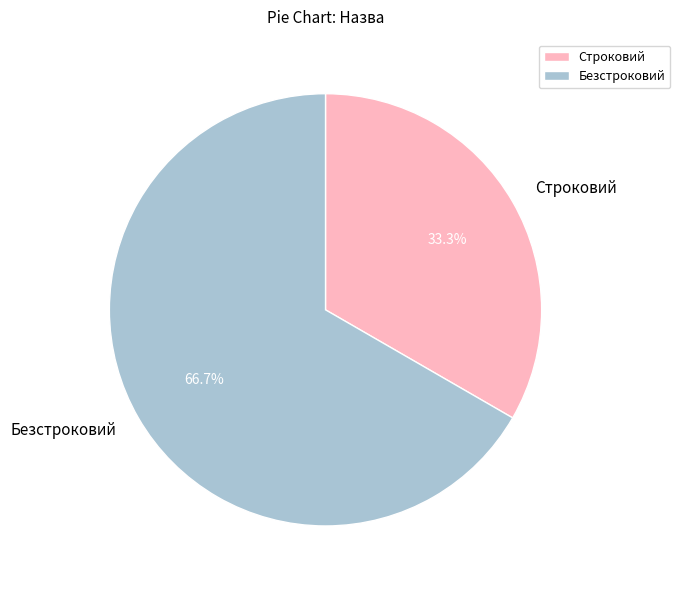

True or false: Строковий accounts for 26% of the total.

False